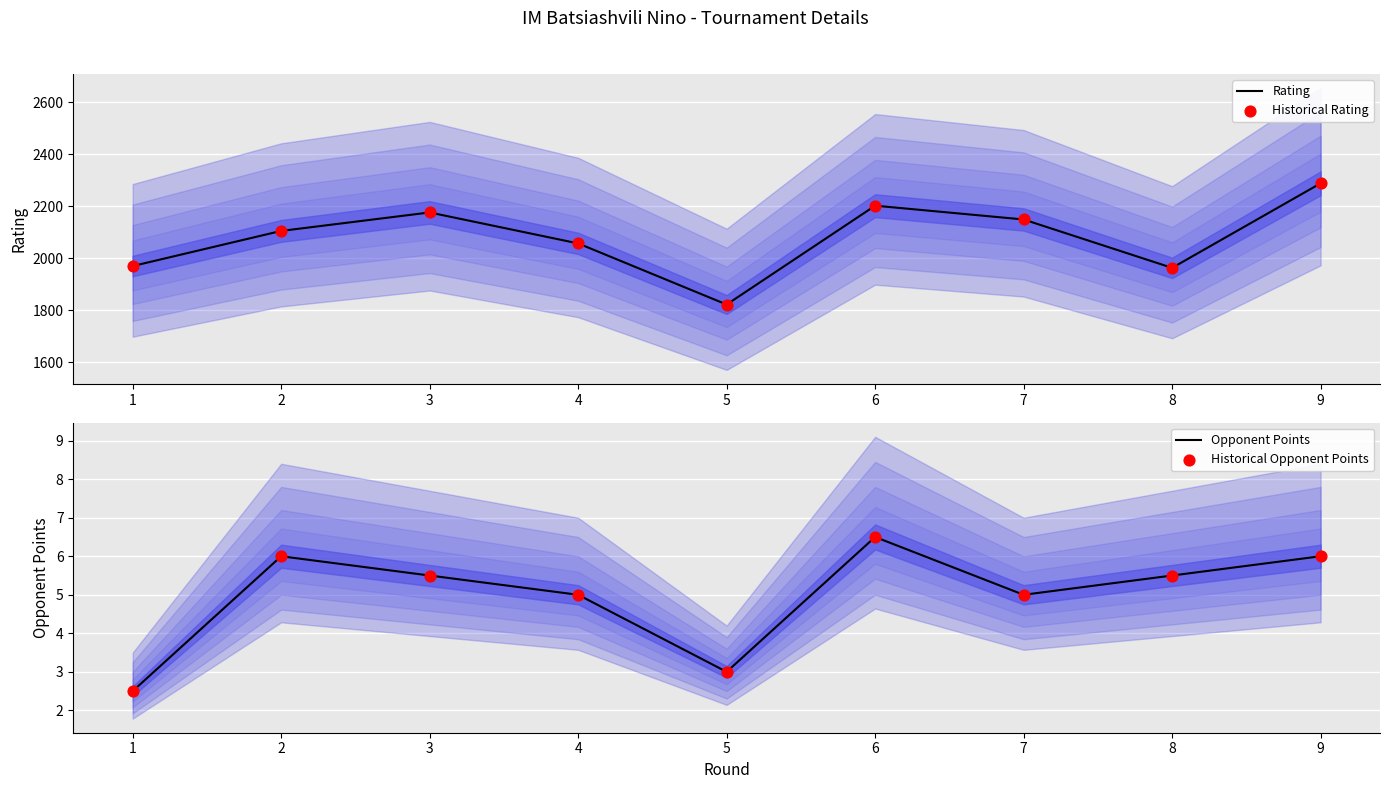

At which category is the sum across all series the highest?

9